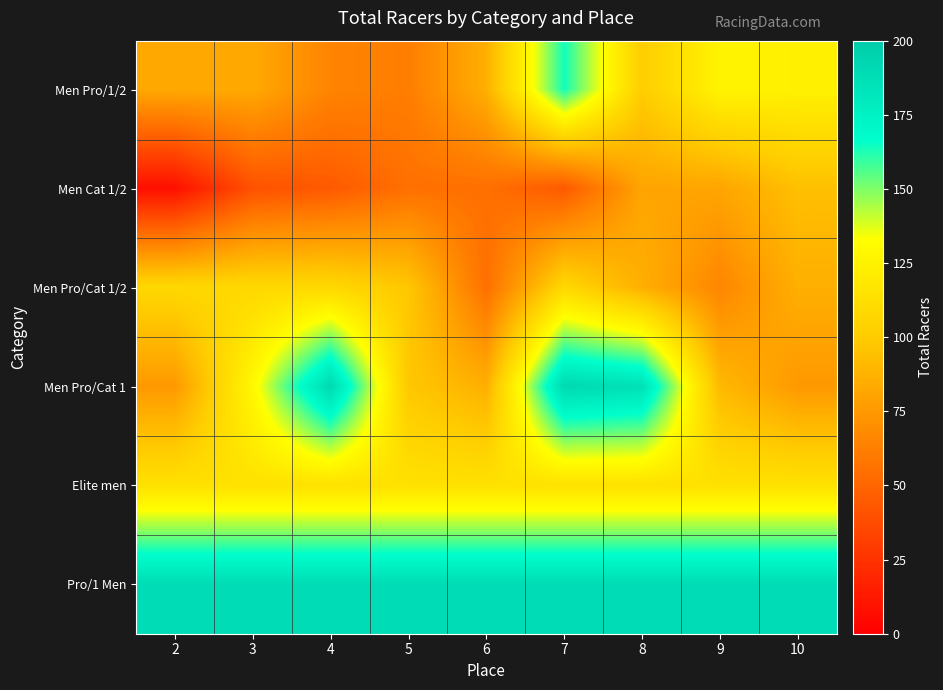

At how many categories does at least one series exceed 178?

9